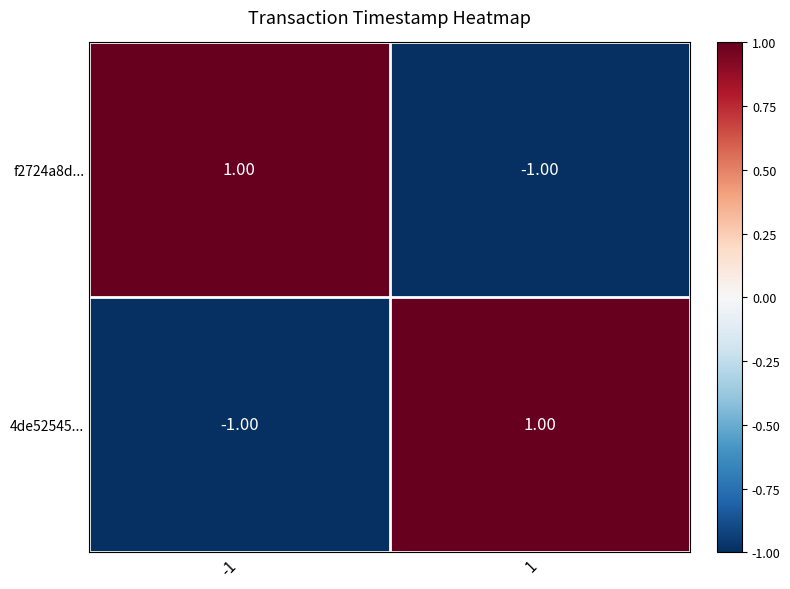

List the labels in order of 4de52545... value, largest first.

1, -1